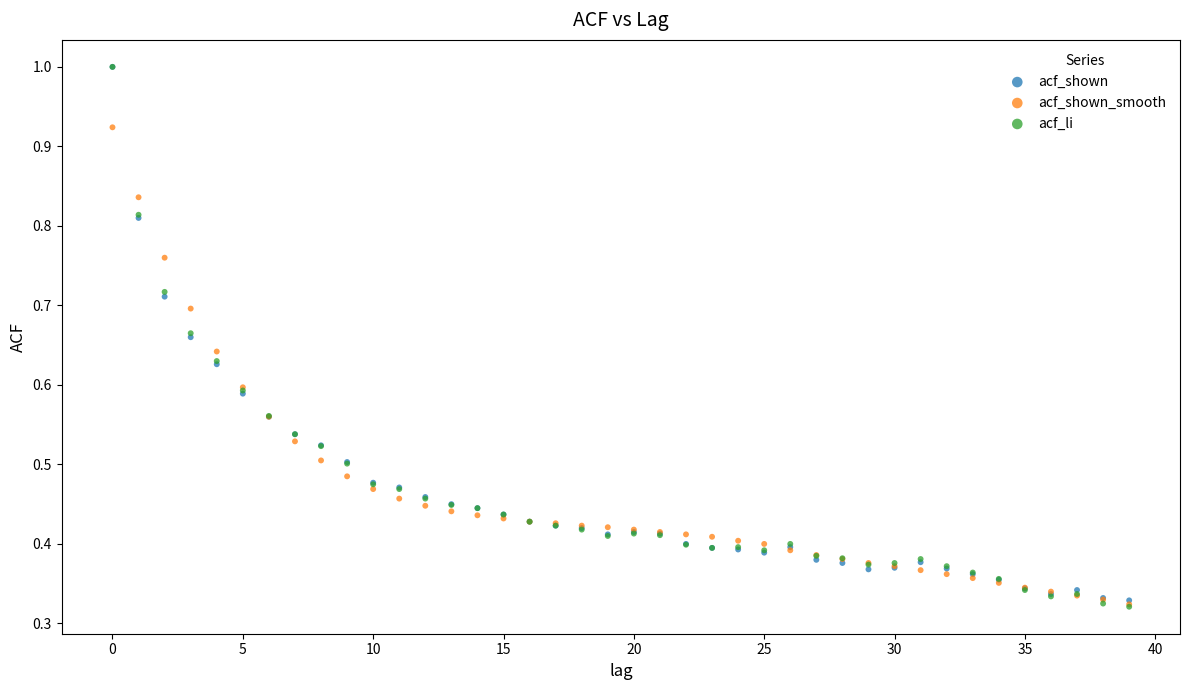

Which series has the largest Y range (max minus min)?

acf_li